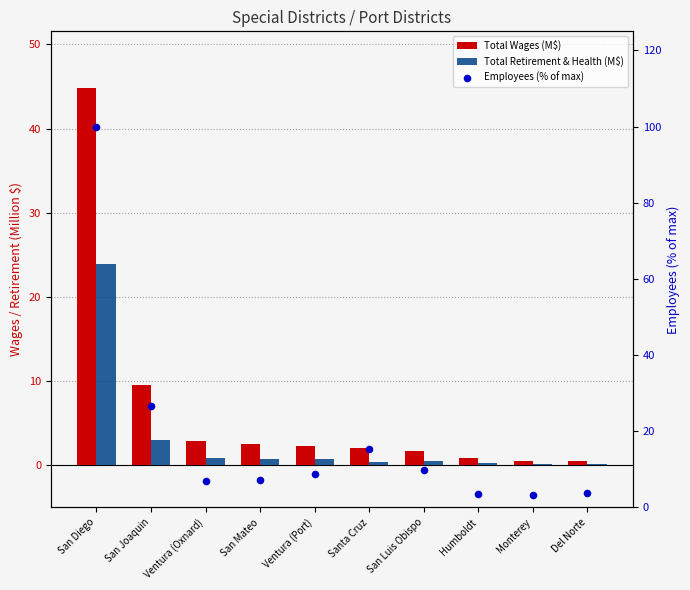

Which series contains the highest Y value?

Employees (% of max)